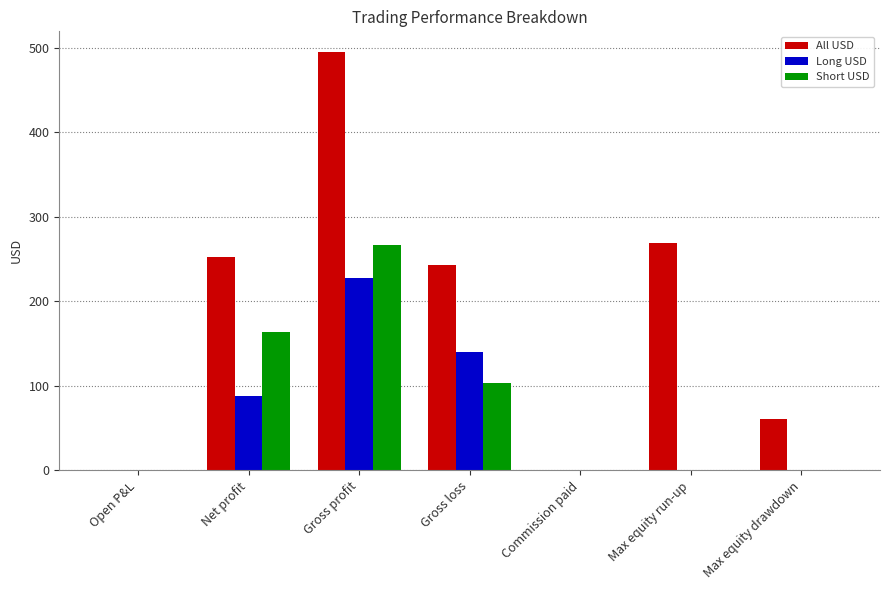

At which category is the sum across all series the highest?

Gross profit